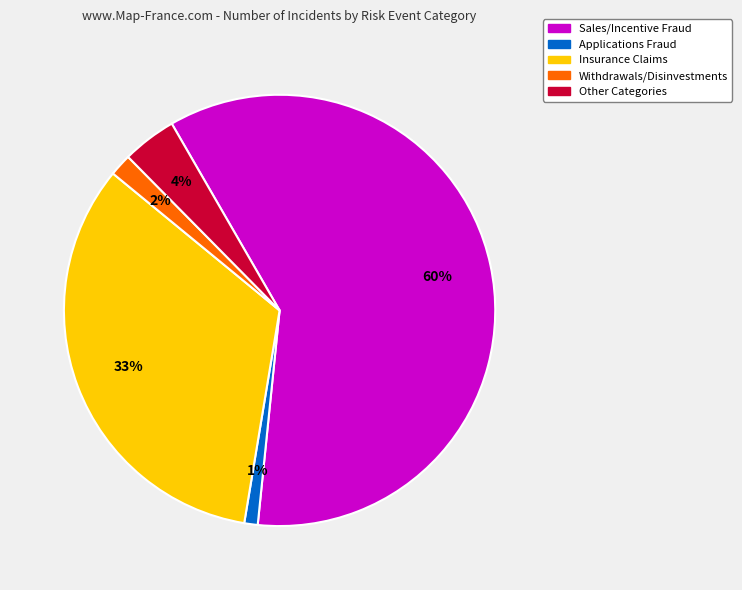

Is the sum of Withdrawals/Disinvestments and Applications Fraud greater than half?

No